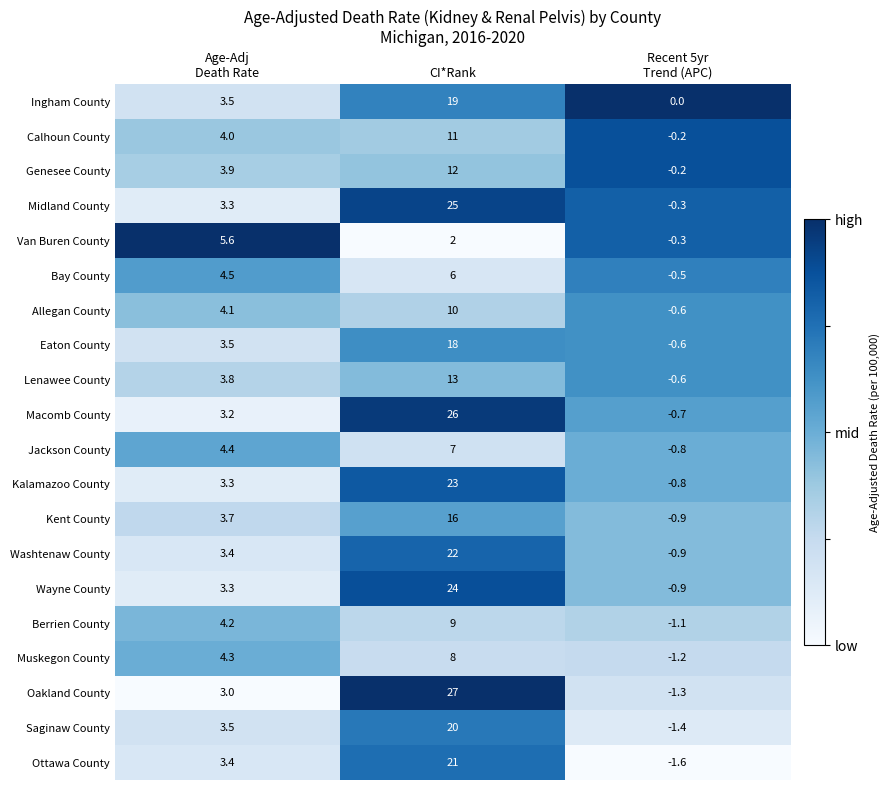

Which series has the widest spread of values?

Oakland County